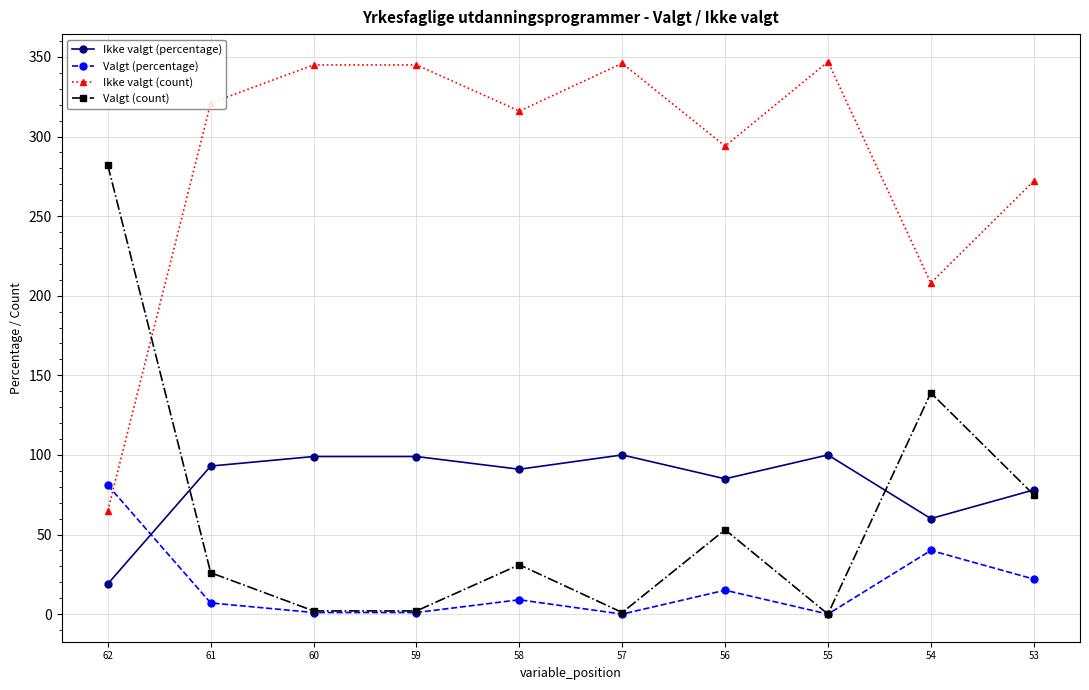

What is the sum of all Valgt (percentage) values?

176